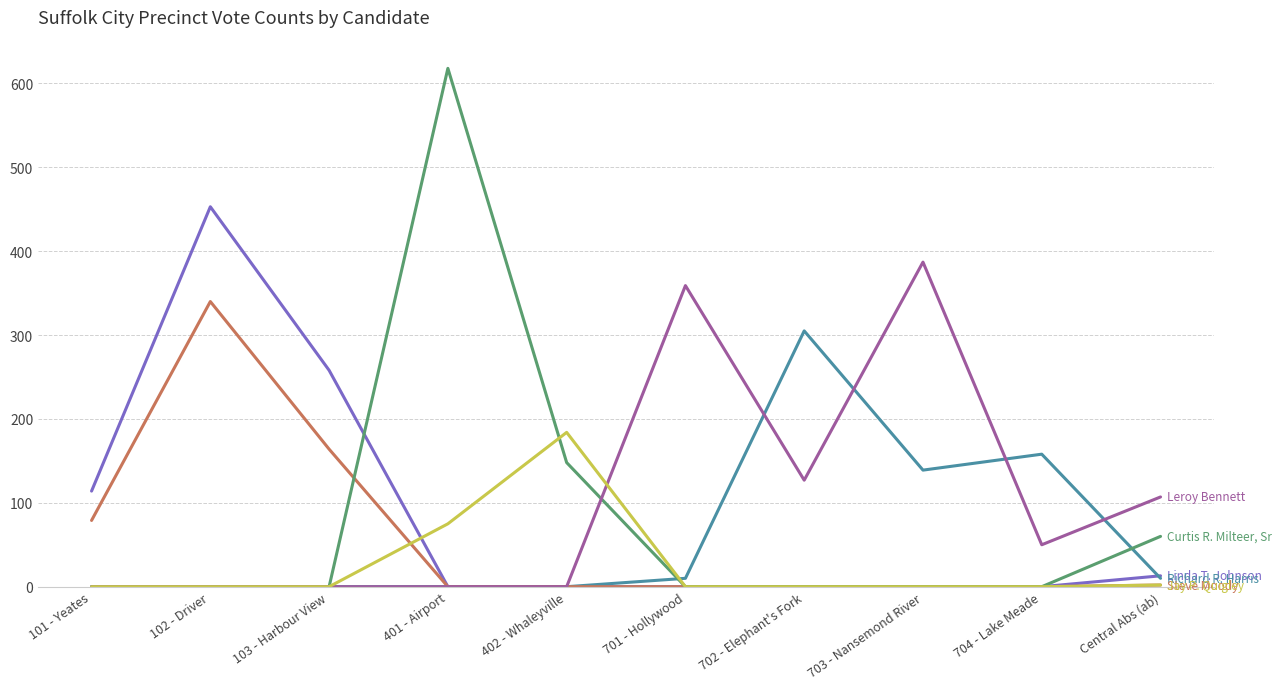

At which category is the sum across all series the highest?

102 - Driver